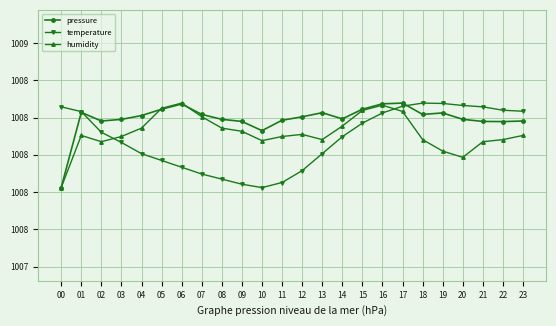

Does the chart have visible grid lines?

Yes